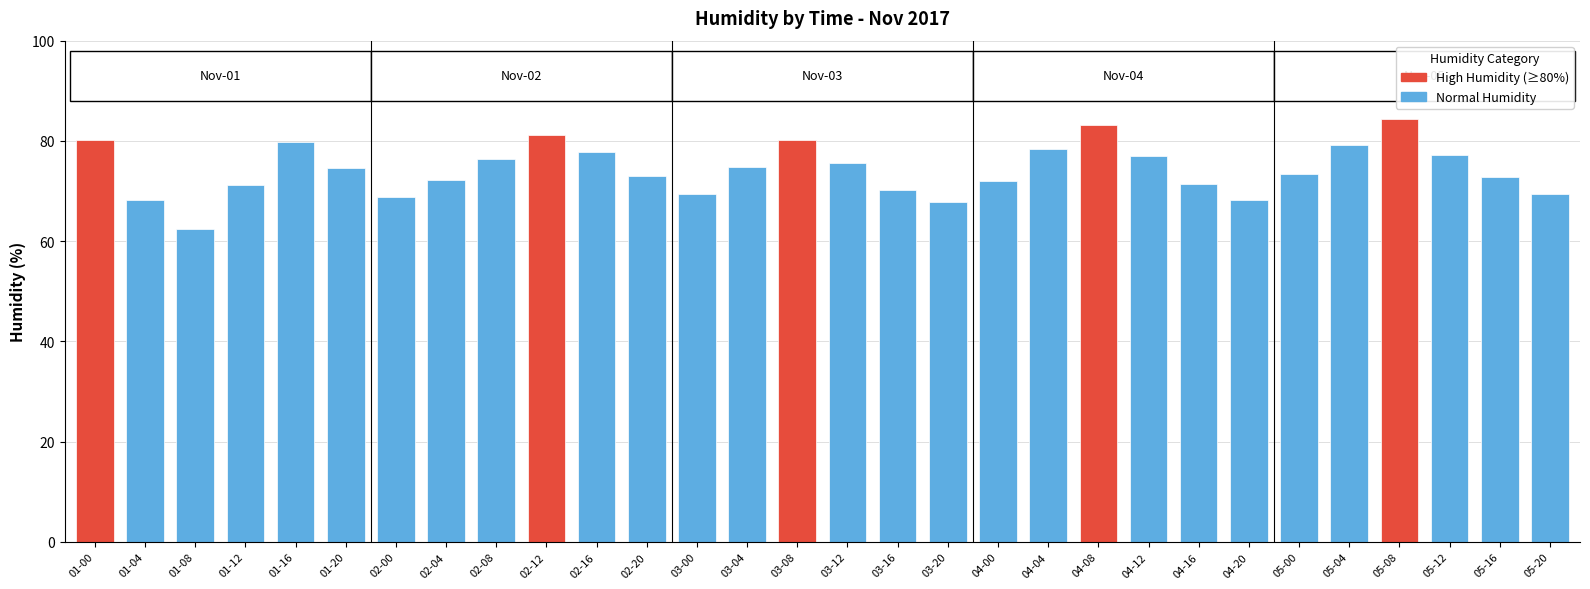

Does the chart contain any negative values?

No